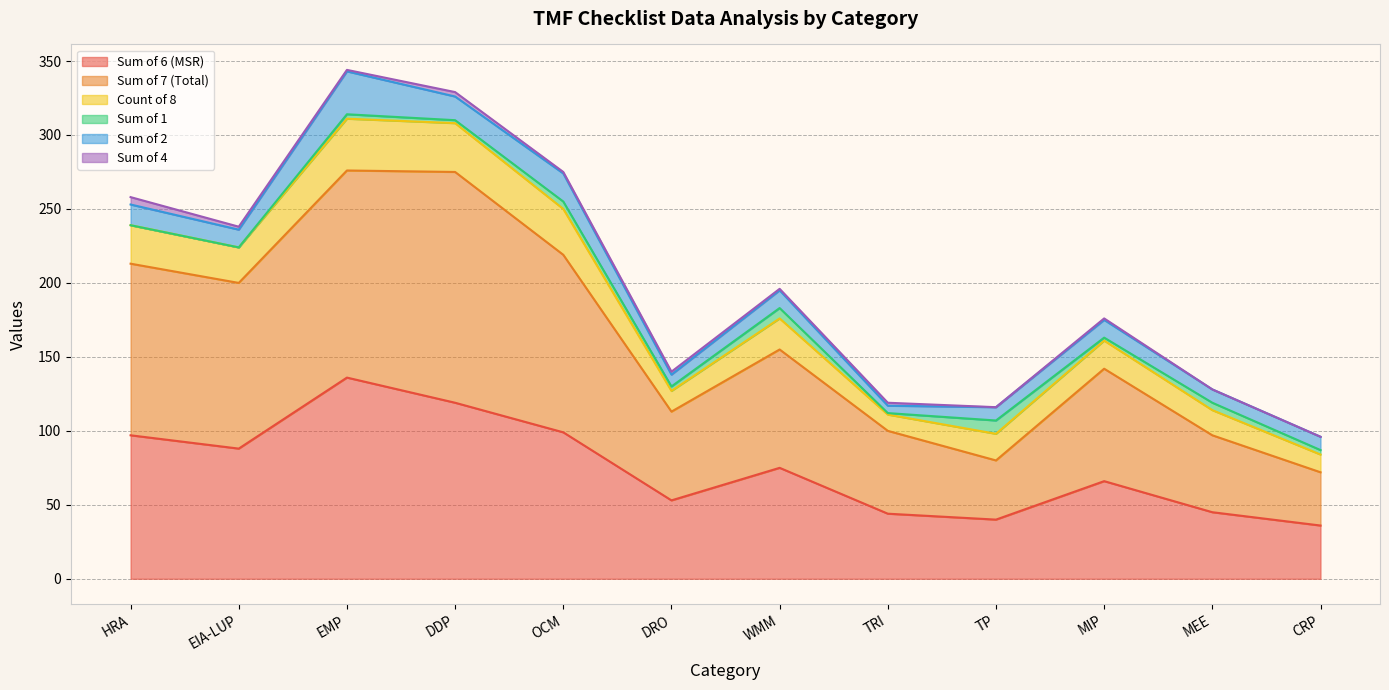

How many data points in Sum of 4 are less than 1?

3